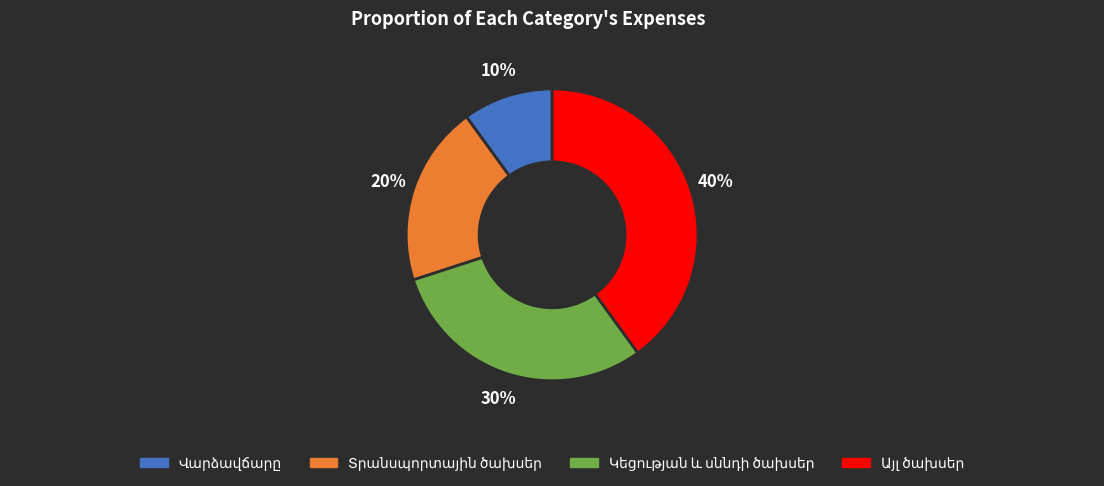

To the nearest percent, what is the difference between the largest and smallest slice percentages?

30%